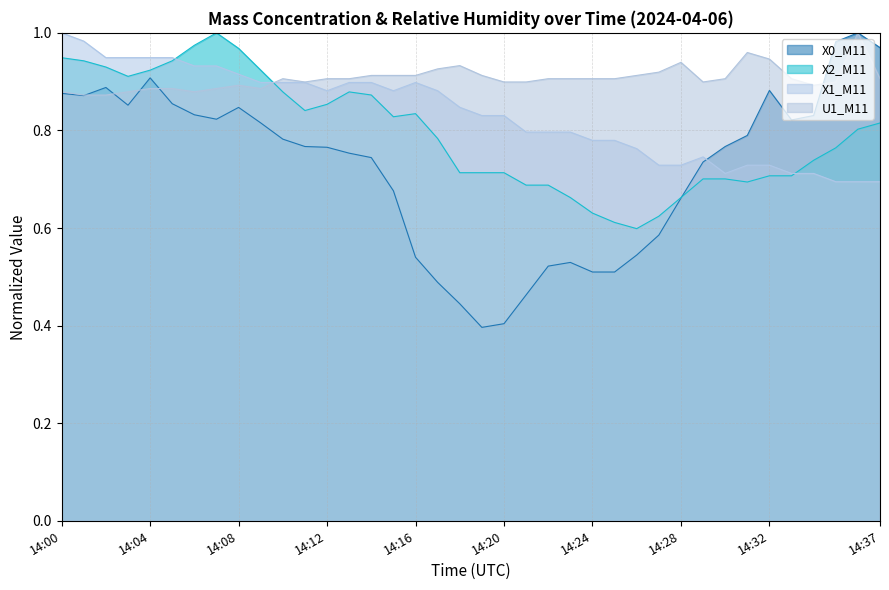

What is the difference between the second highest and second lowest values in the X2_M11 series?

0.4